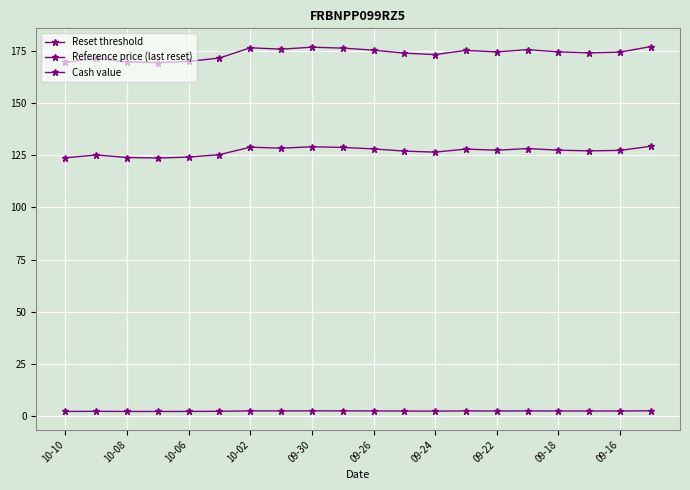

Which category has the lowest value across all series?

10-10